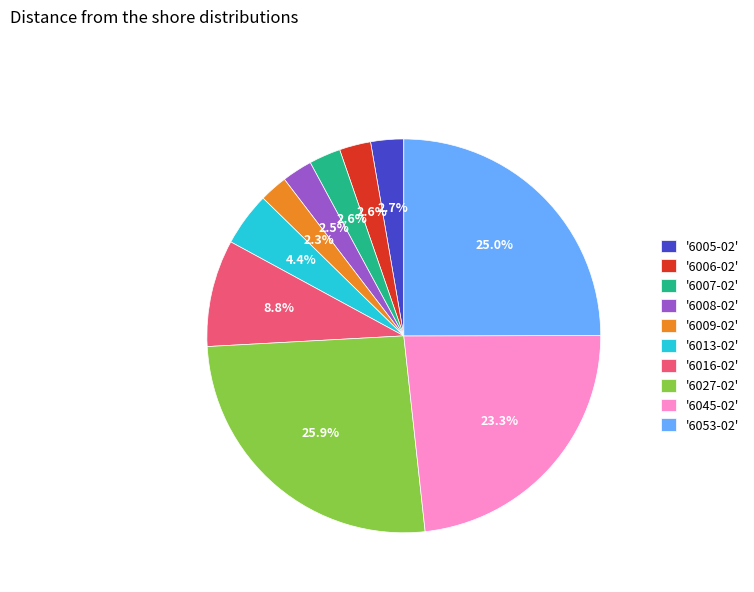

Is there a majority slice in this chart?

No